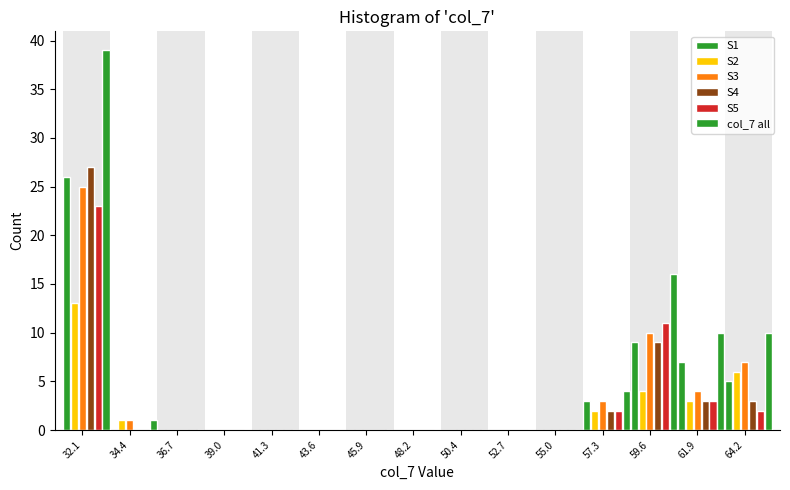

How many groups of bars are there?

15